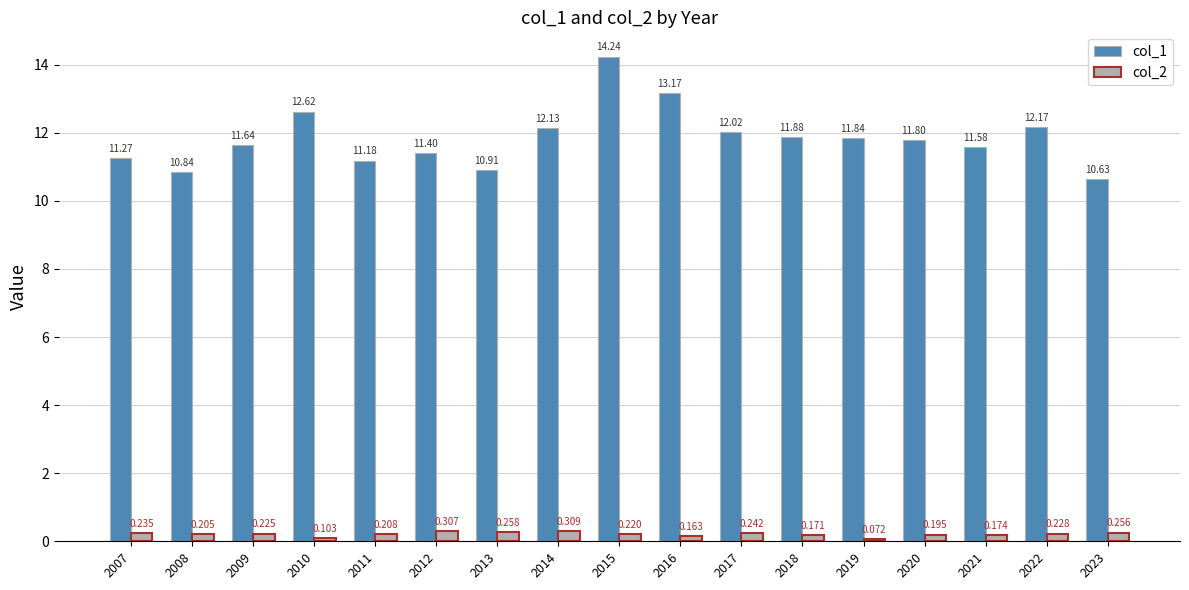

At which label does col_2 reach its peak?

2014